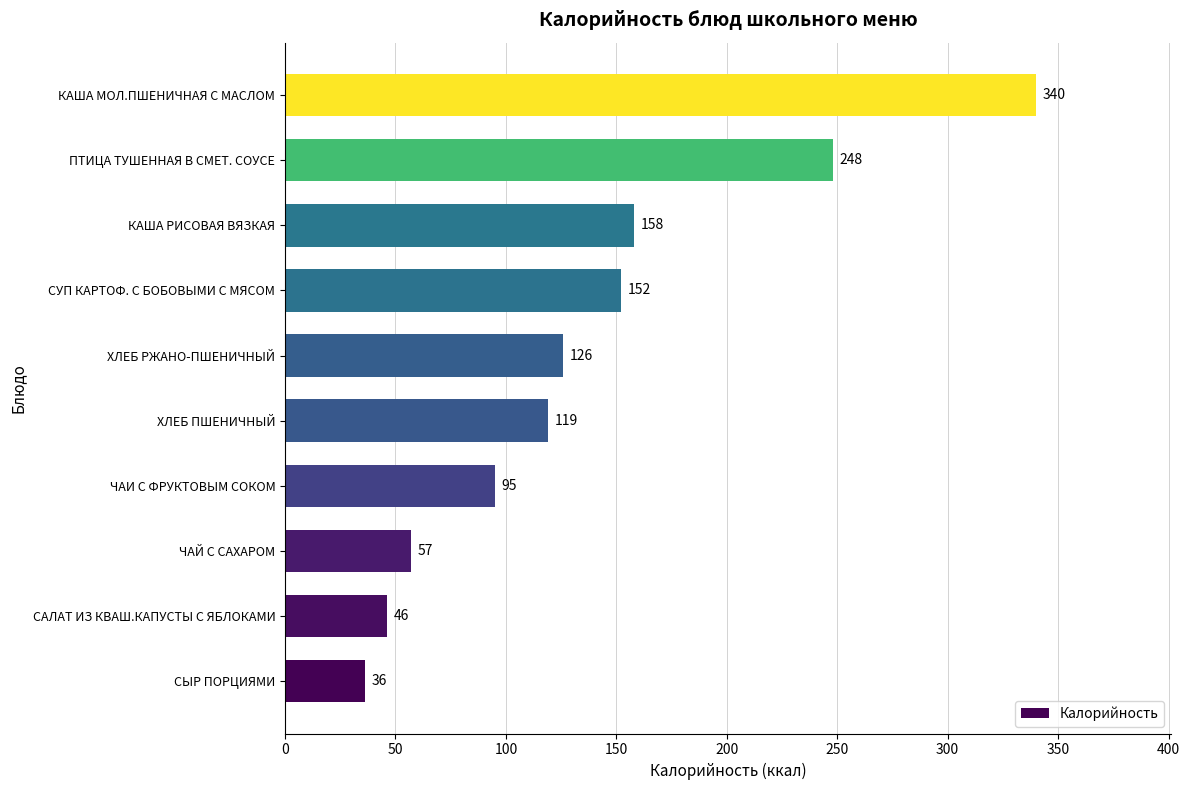

What is the change in value from СЫР ПОРЦИЯМИ to КАША РИСОВАЯ ВЯЗКАЯ?

+122